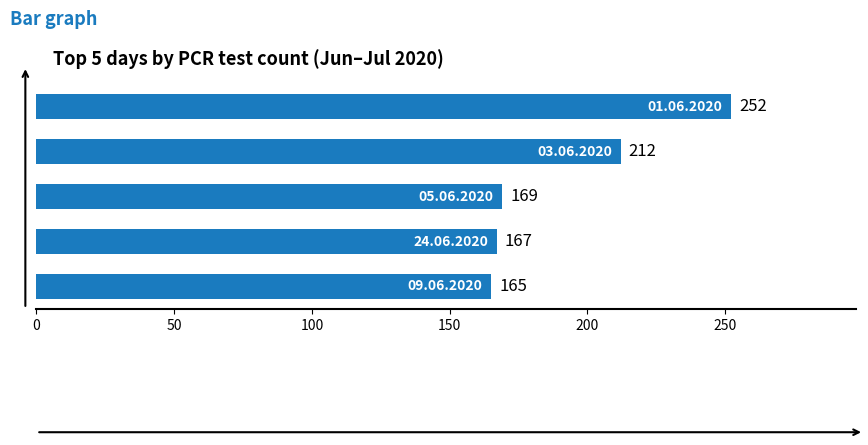

What is the difference between the second highest and second lowest values?

45